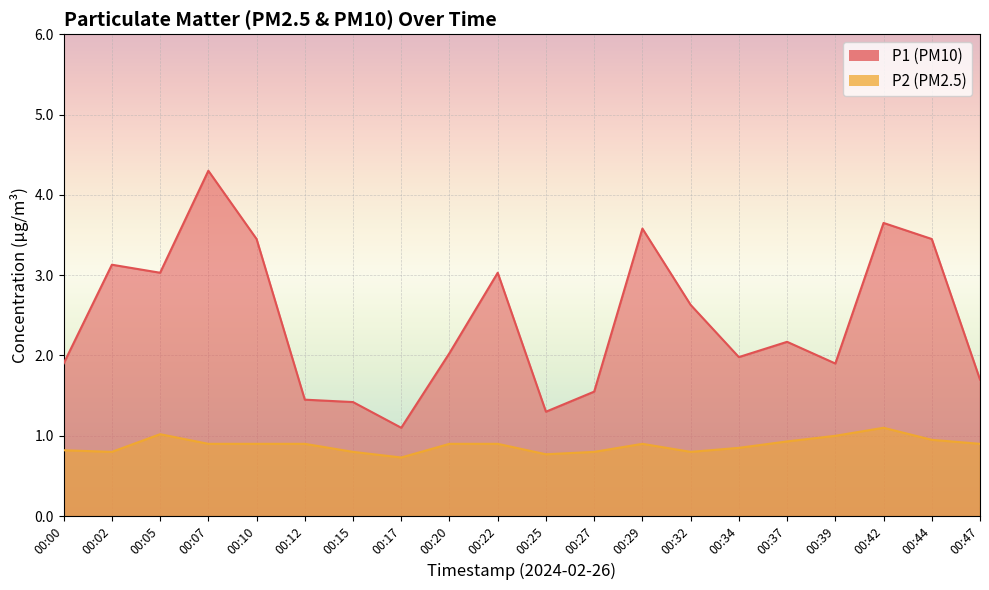

Count the number of categories in the chart.

20